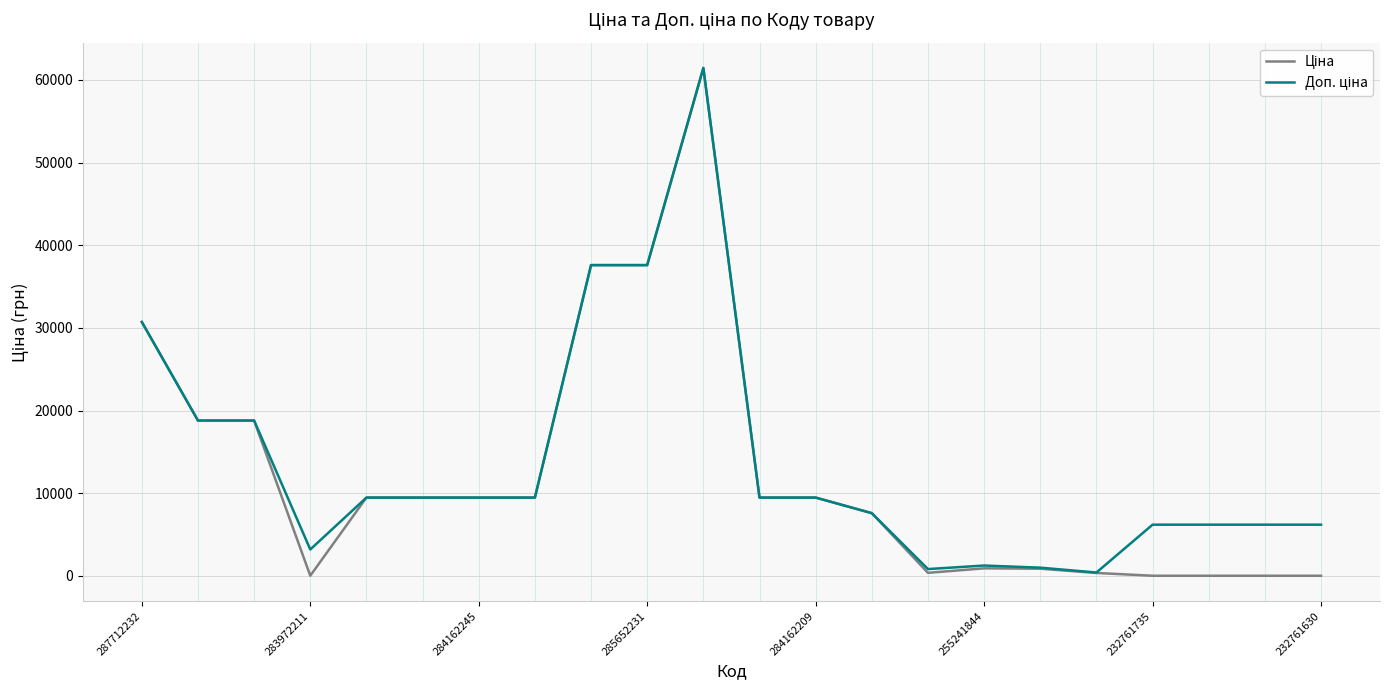

Reading left to right, transcribe all the data shown in this chart.

Ціна: 30717.1	18796.8	18796.8	32.0	9480.1	9480.1	9480.1	9480.1	37593.6	37593.6	61434.3	9480.1	9480.1	7596.5	380.4	923.4	878.4	365.1	27.6	27.6	27.6	27.6
Доп. ціна: 30717.1	18796.8	18796.8	3205.0	9480.1	9480.1	9480.1	9480.1	37593.6	37593.6	61434.3	9480.1	9480.1	7596.5	835.0	1263.2	1006.6	418.0	6204.0	6204.0	6204.0	6204.0